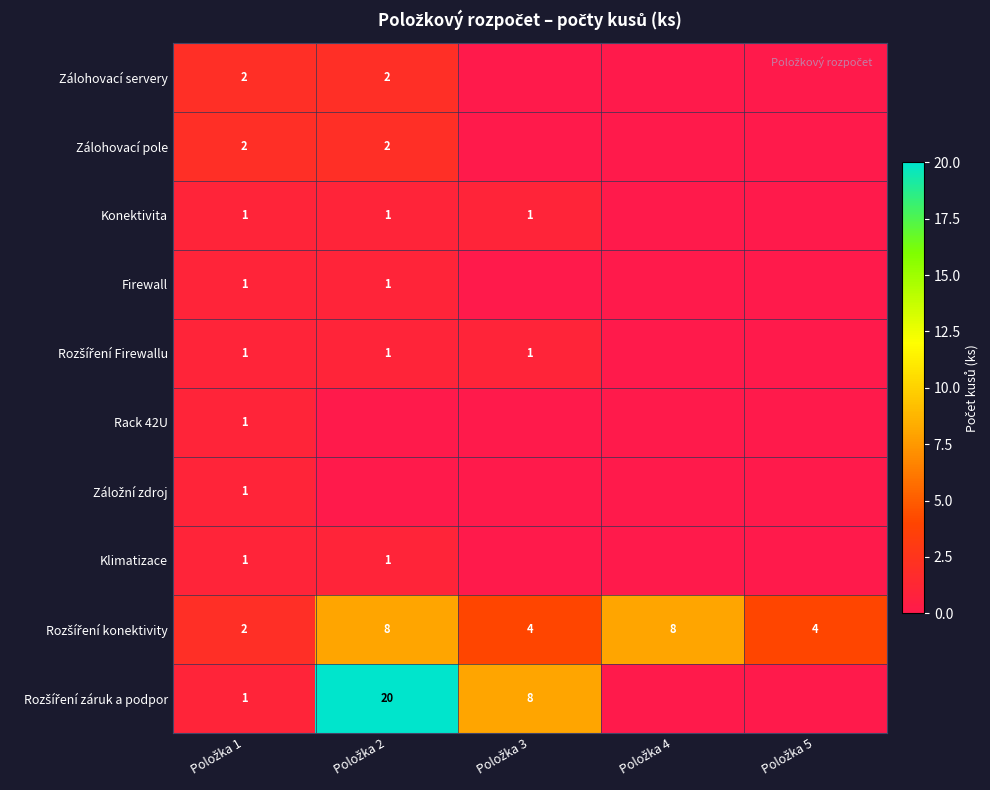

List the labels in order of Záložní zdroj value, smallest first.

Položka 2, Položka 3, Položka 4, Položka 5, Položka 1